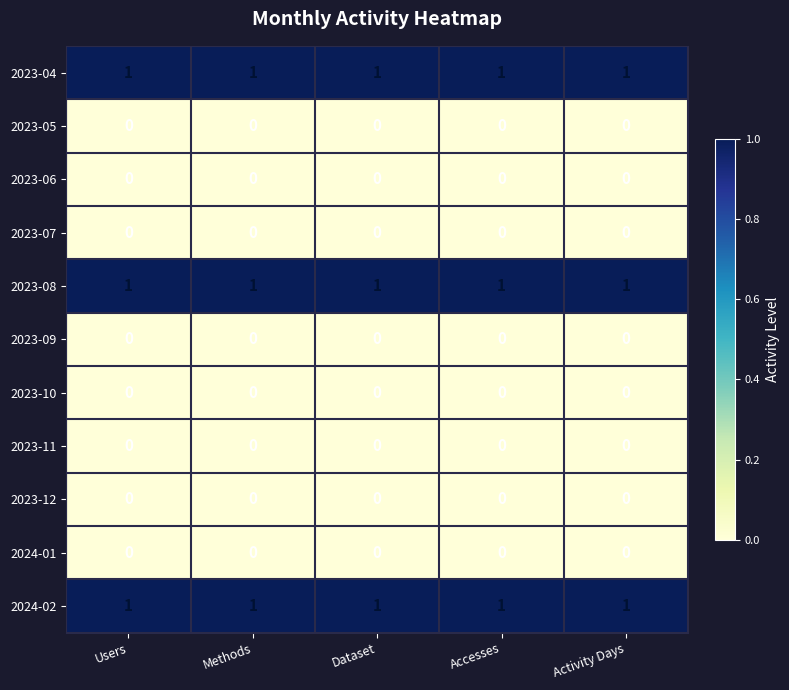

The value of 2024-01 at Methods is 0. True or false?

True